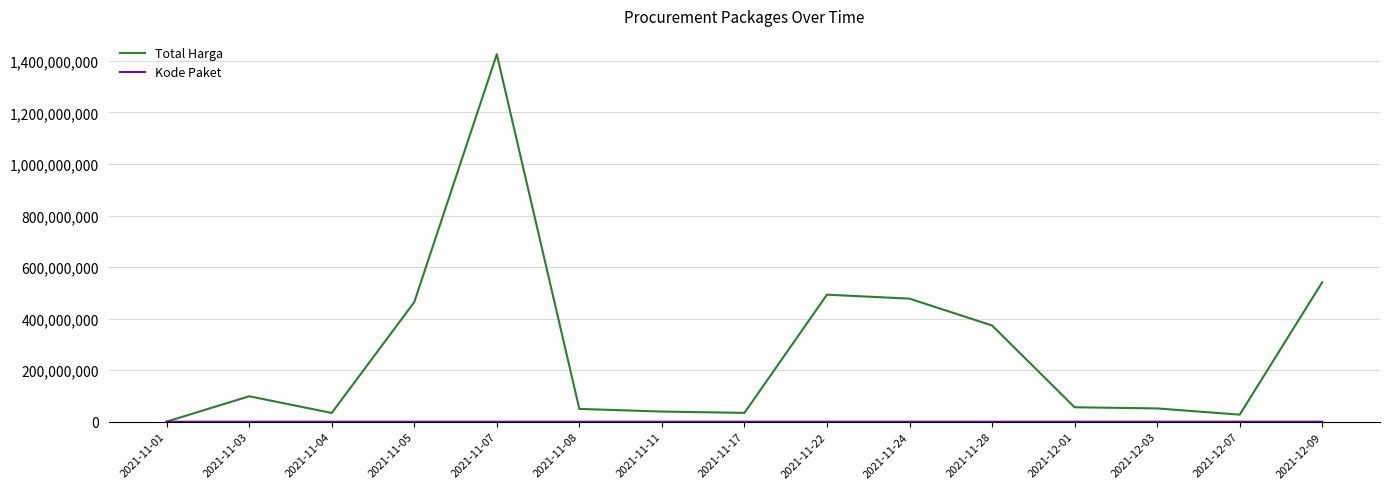

At which category is the sum across all series the highest?

2021-11-07